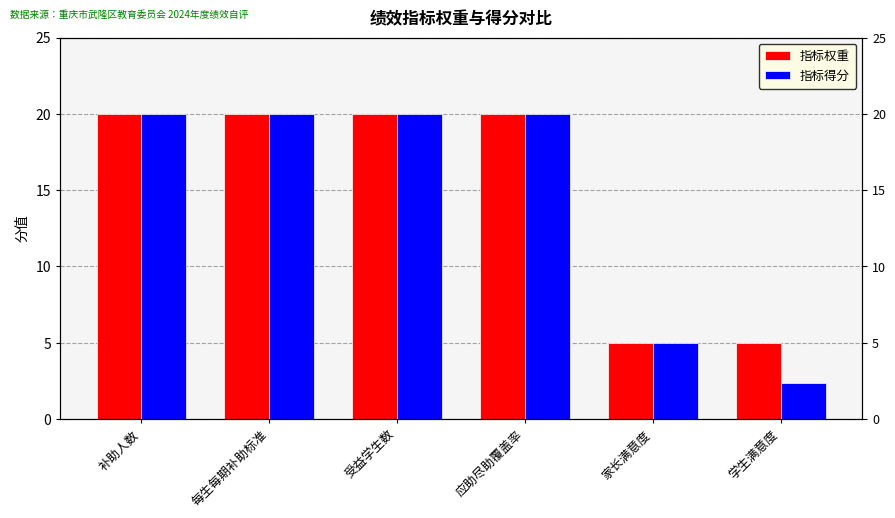

The value of 指标得分 at 每生每期补助标准 is 20.0. True or false?

True